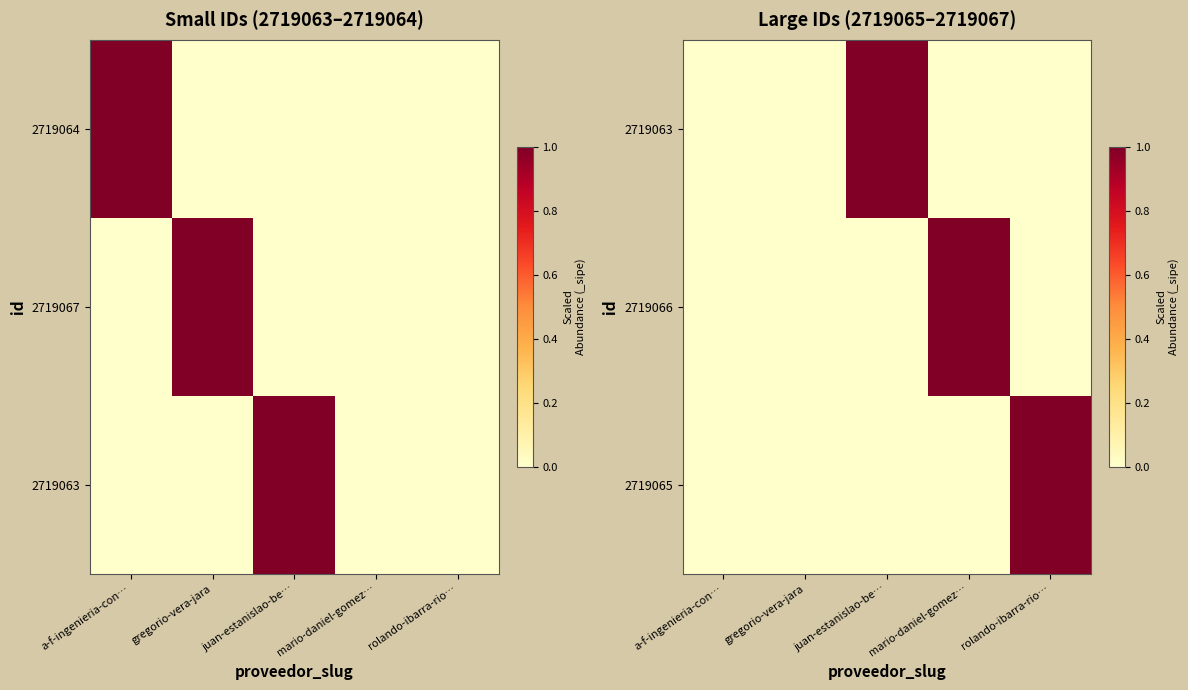

At which category is the sum across all series the highest?

juan-estanislao-be…